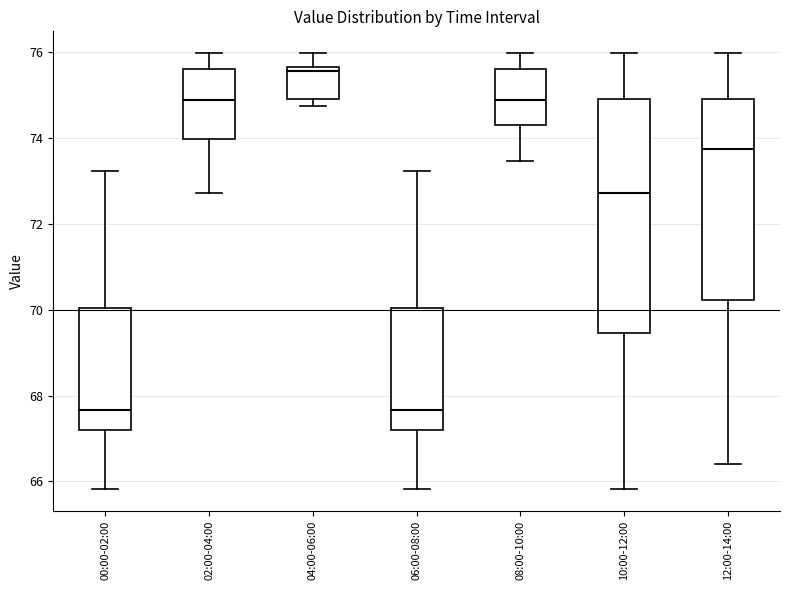

Comparing the boxes themselves (not the whiskers), which one is the tallest?

10:00-12:00